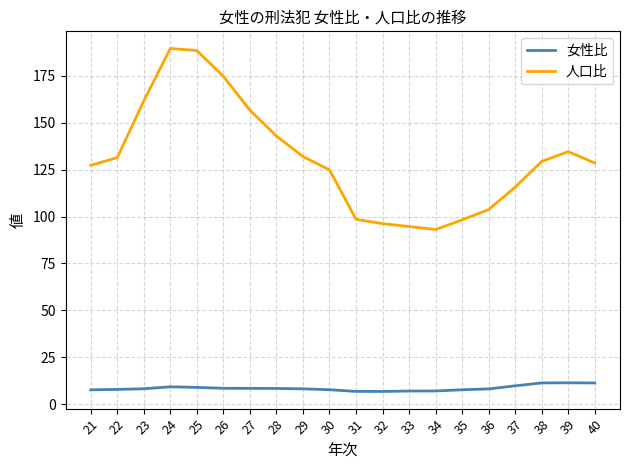

Which series has the widest spread of values?

人口比